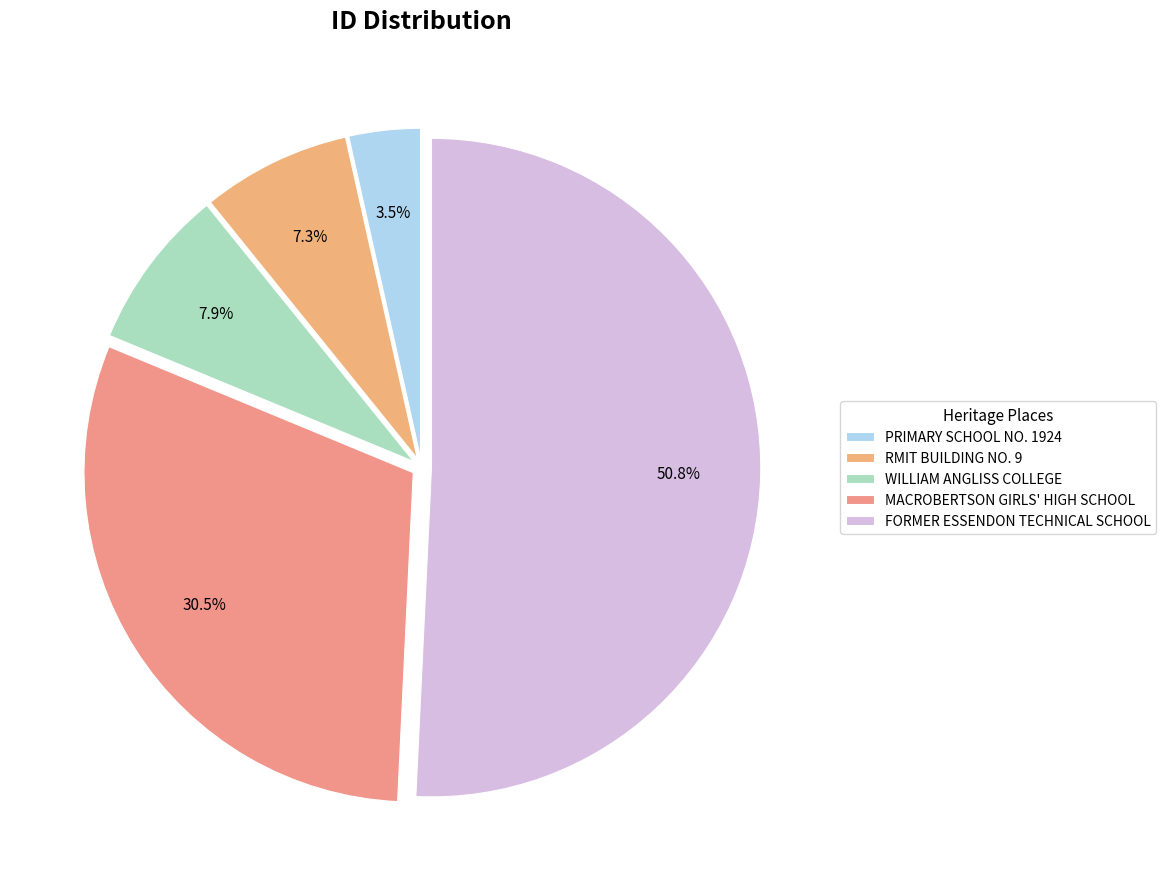

What is the ratio of the value at PRIMARY SCHOOL NO. 1924 to the value at FORMER ESSENDON TECHNICAL SCHOOL?

0.1